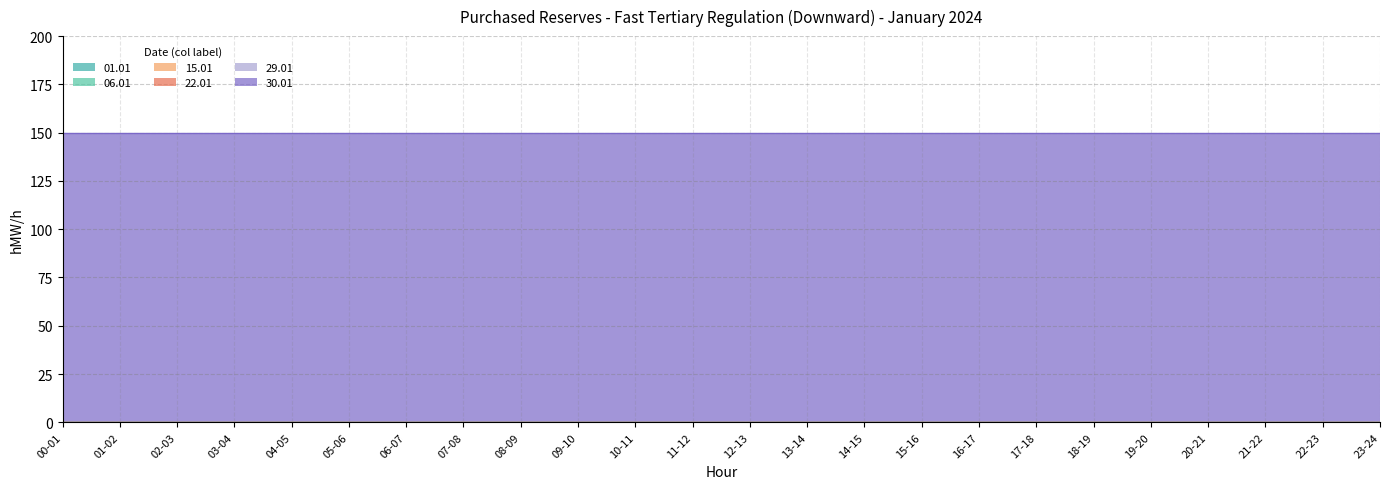

Which series has the largest total across all categories?

30.01